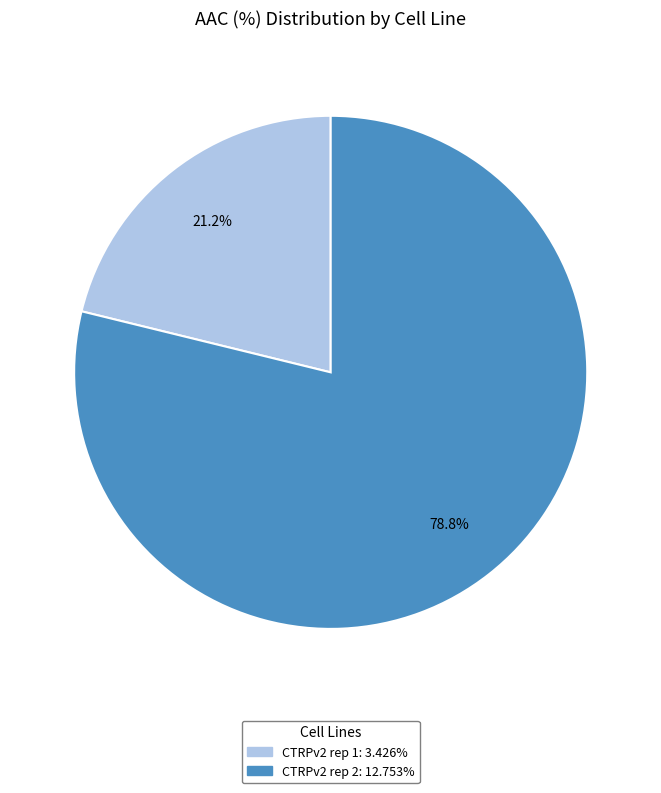

Do CTRPv2 rep 2 and CTRPv2 rep 1 together represent more than half of the pie?

Yes